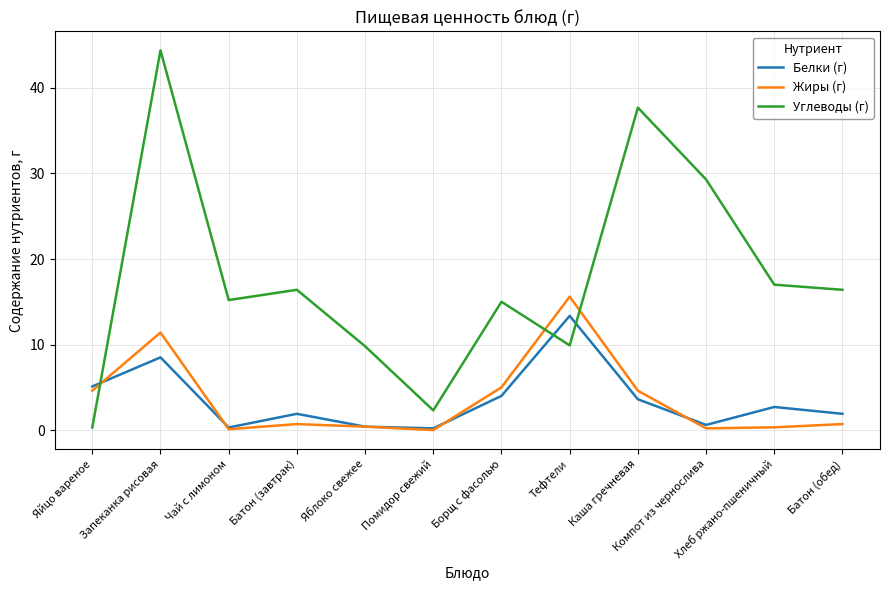

Which series has the largest total across all categories?

Углеводы (г)